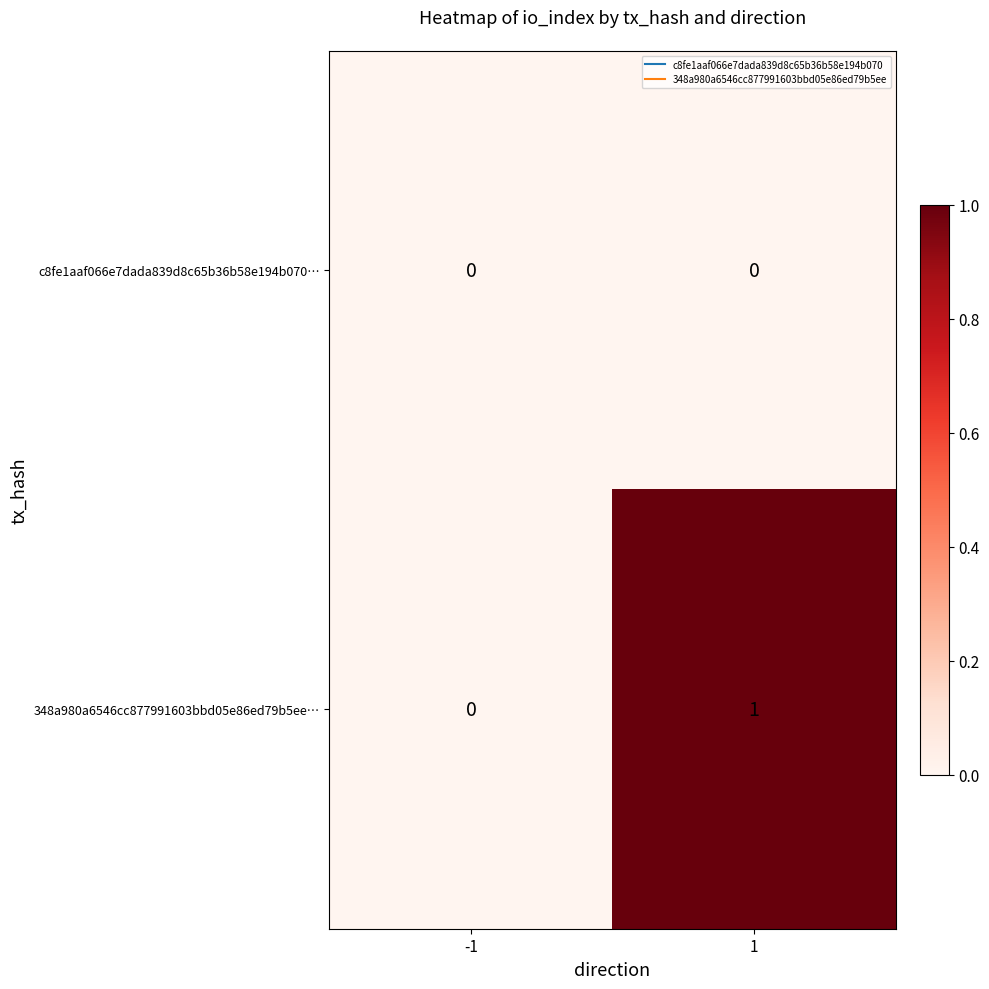

Count the number of data series in this chart.

2